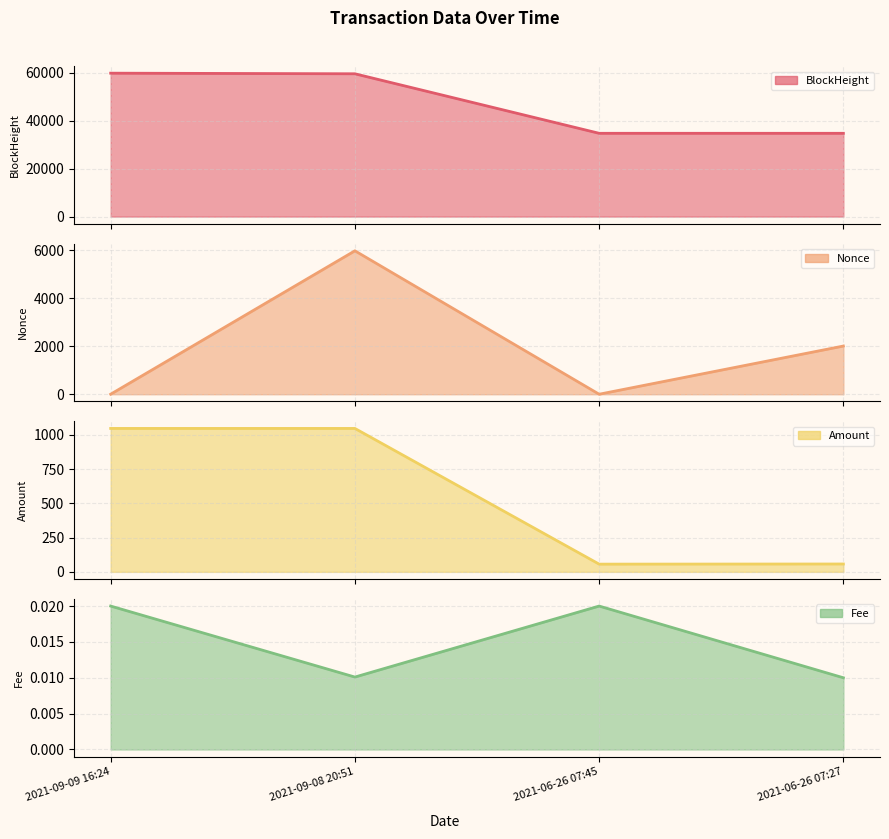

Reading right to left, list all the values displayed in this chart.

BlockHeight: 34689.0	34693.0	59480.0	59733.0
Nonce: 2006.0	0.0	5971.0	1.0
Amount: 57.4	56.4	1047.2	1047.2
Fee: 0.0	0.0	0.0	0.0